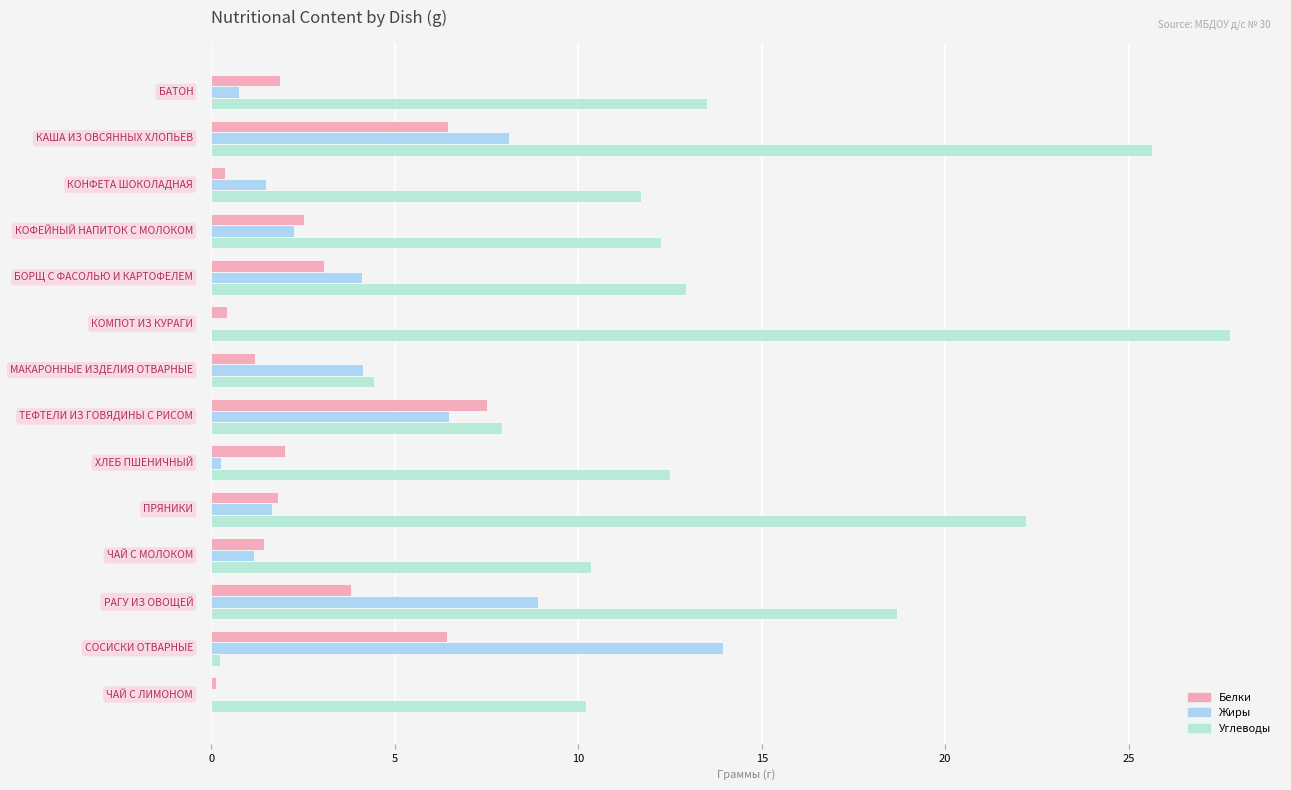

Count the number of categories in the chart.

14